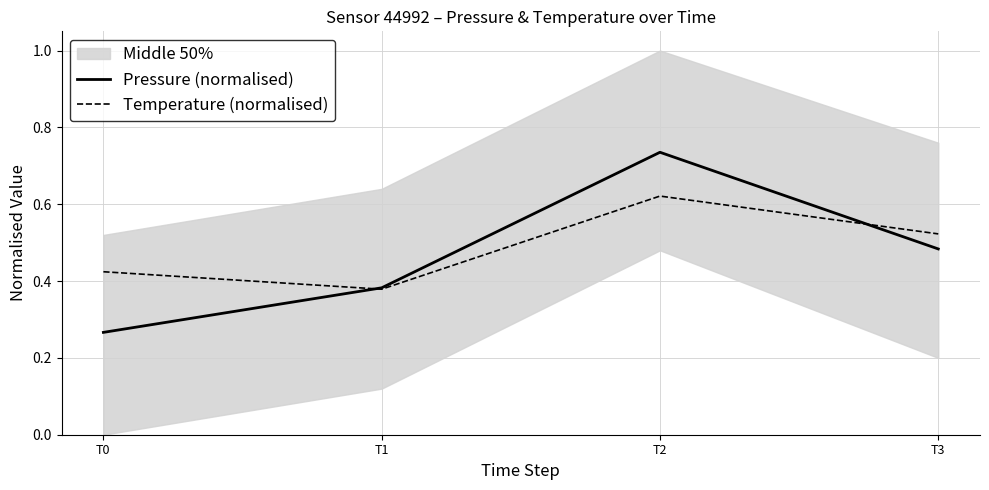

True or false: Pressure (normalised) and Temperature (normalised) intersect in this chart.

True